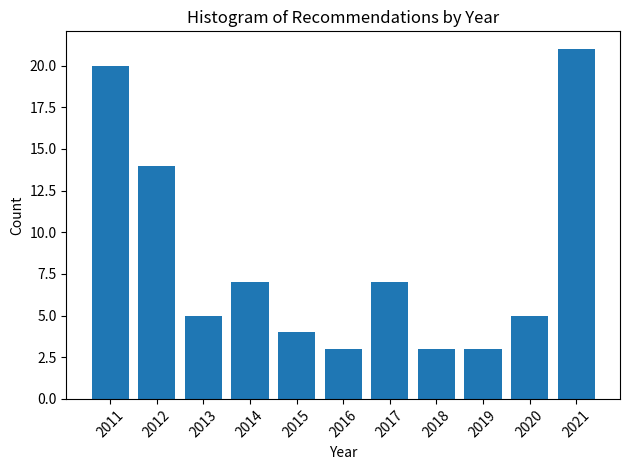

Reading left to right, what are all the values shown in this chart?

20	14	5	7	4	3	7	3	3	5	21